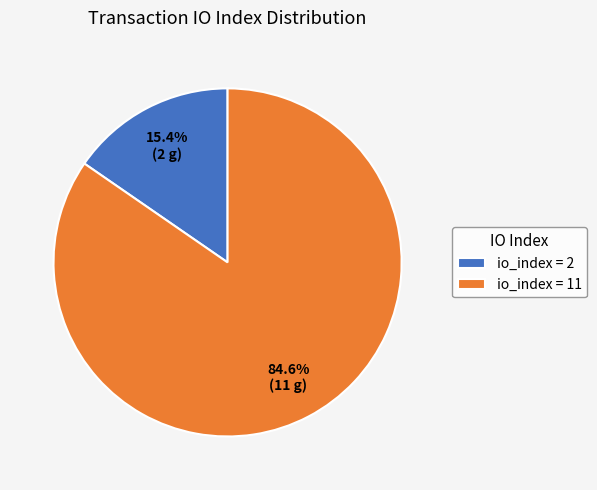

Combined, what portion of the pie is io_index = 11 and io_index = 2?

100.0%